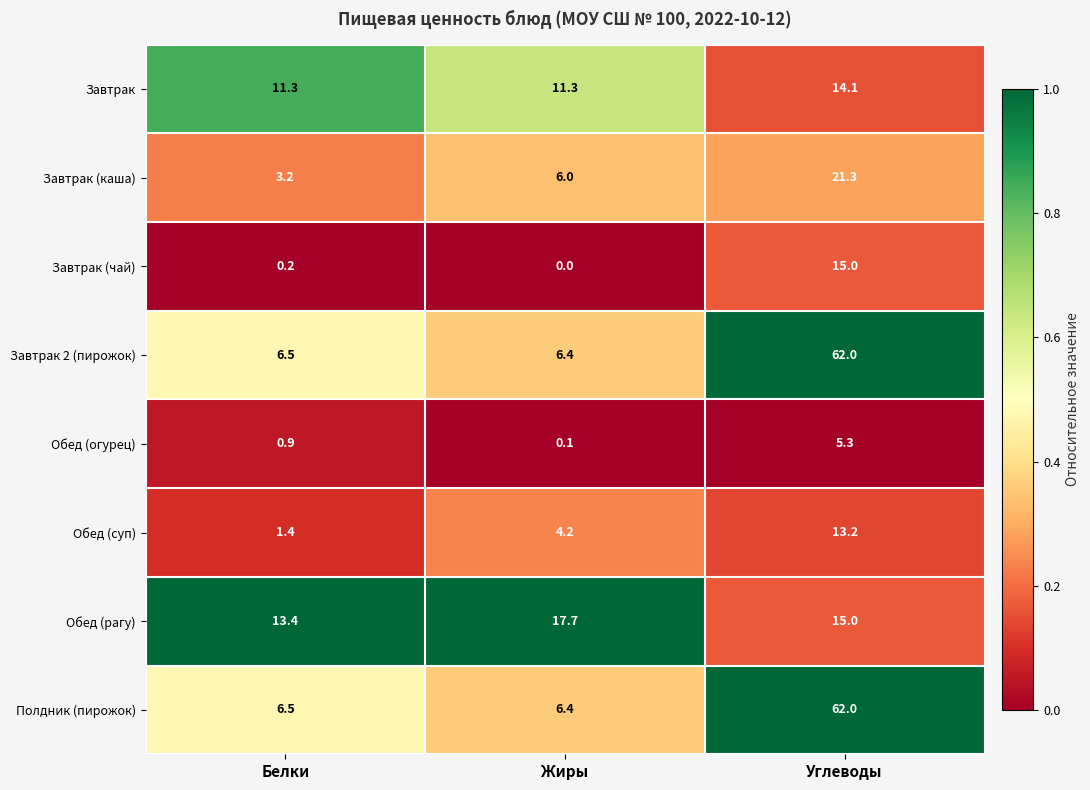

What is the difference between the highest and lowest values at Углеводы?

56.7